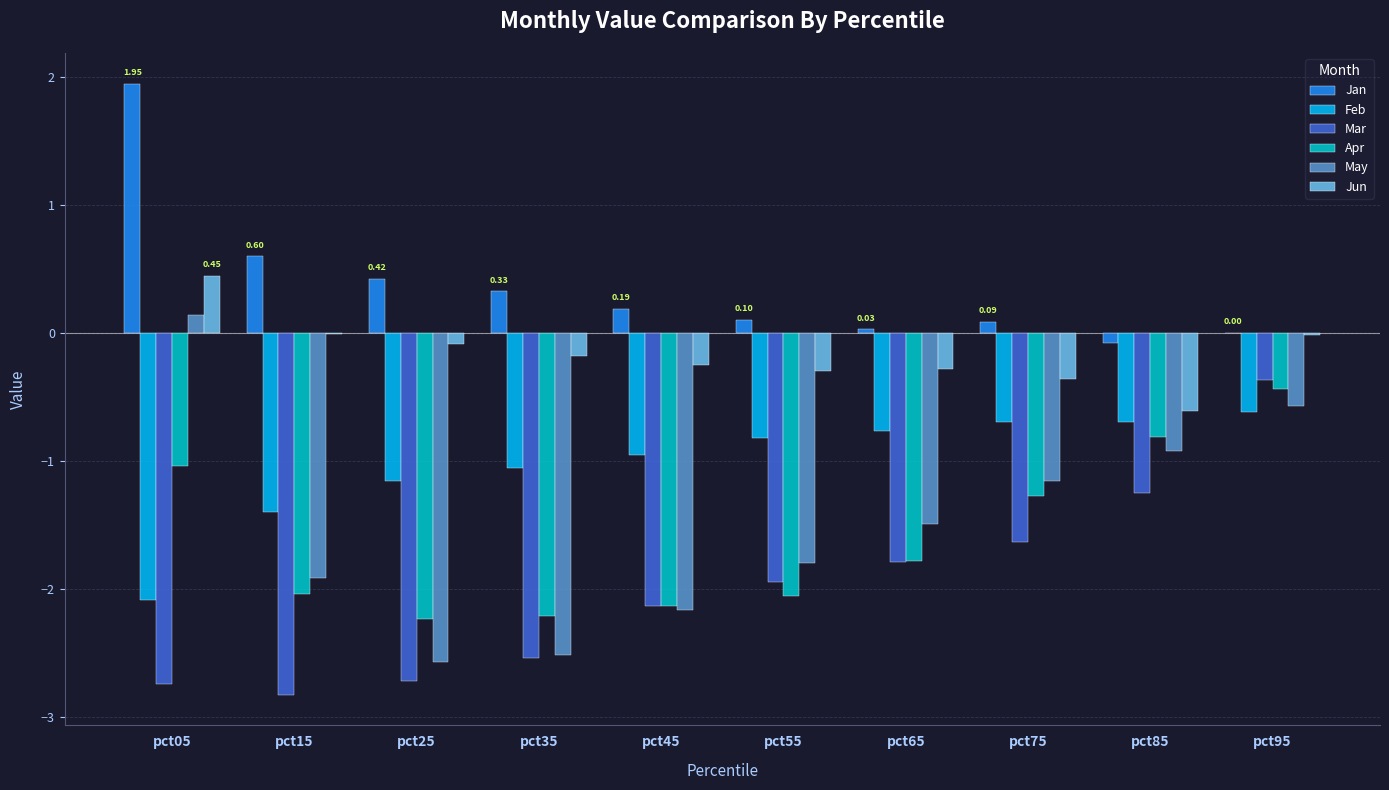

What are all the series names shown in the legend?

Jan, Feb, Mar, Apr, May, Jun